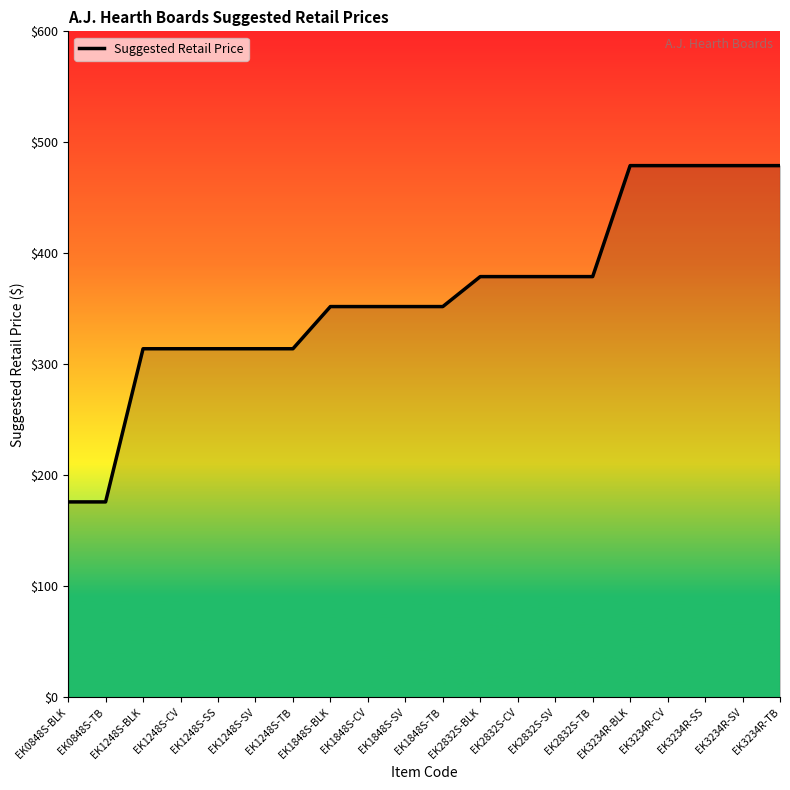

The chart shows a value of 436 at EK1248S-SS. True or false?

False